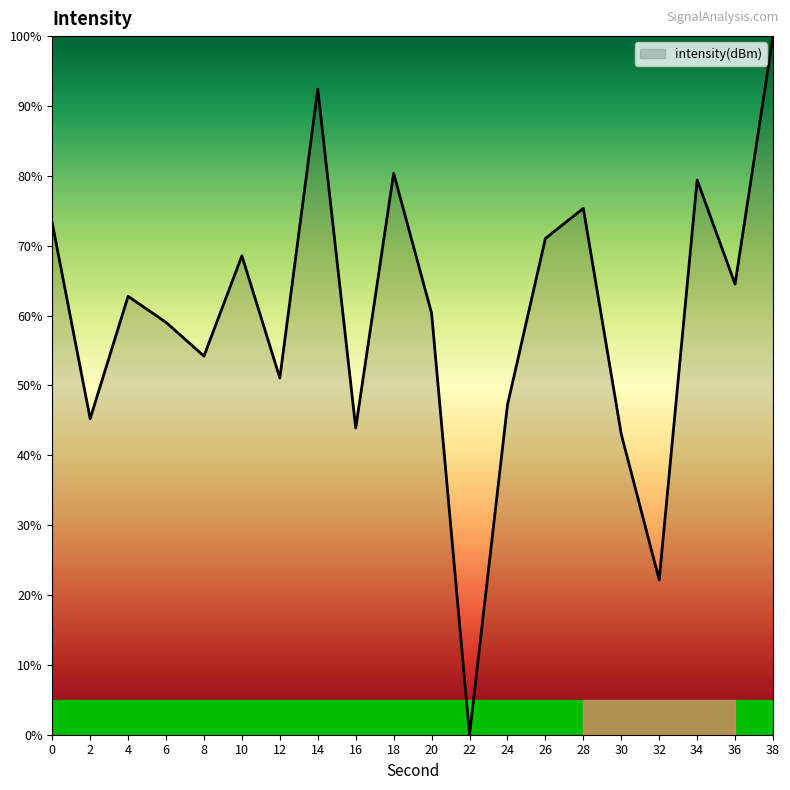

At which category does the data reach its first local valley?

2